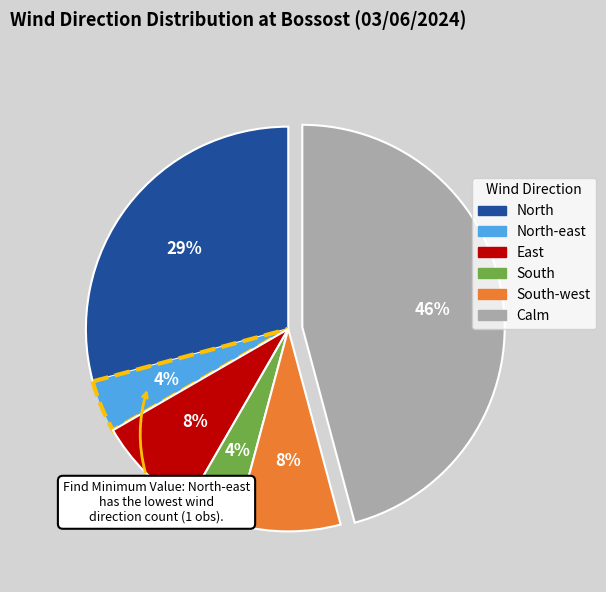

To the nearest percent, what is the difference between the North and East slice percentages?

21%